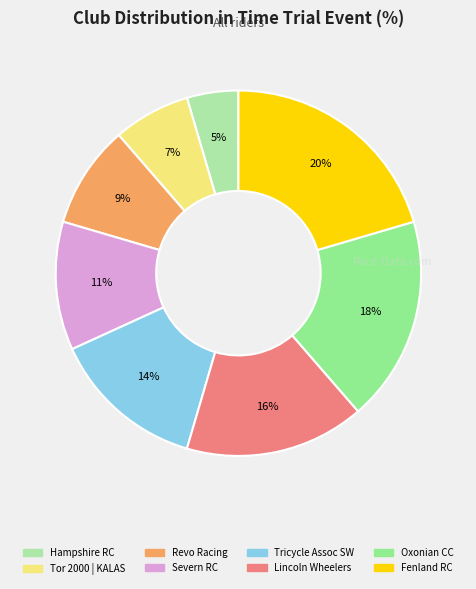

Count the number of slices in the pie.

8